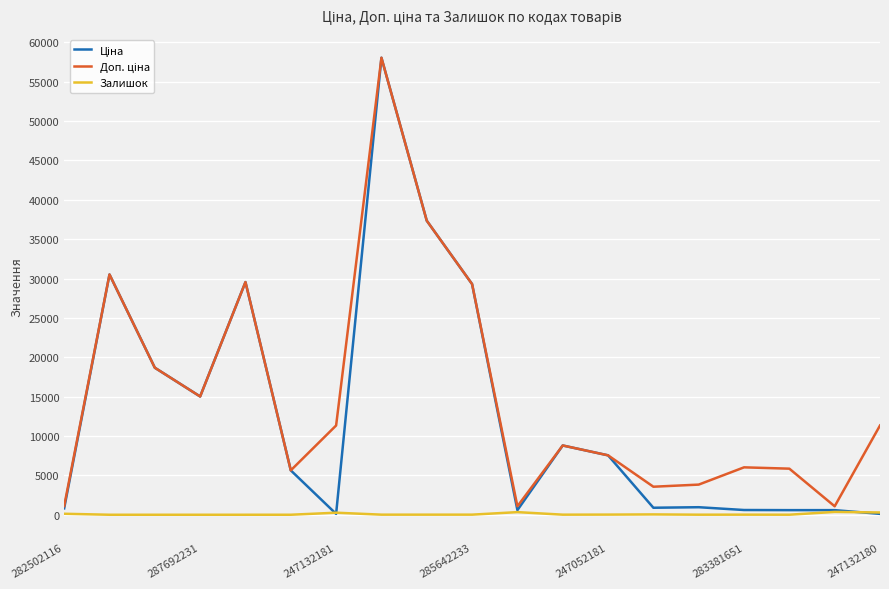

What is the greatest value displayed?

58037.0